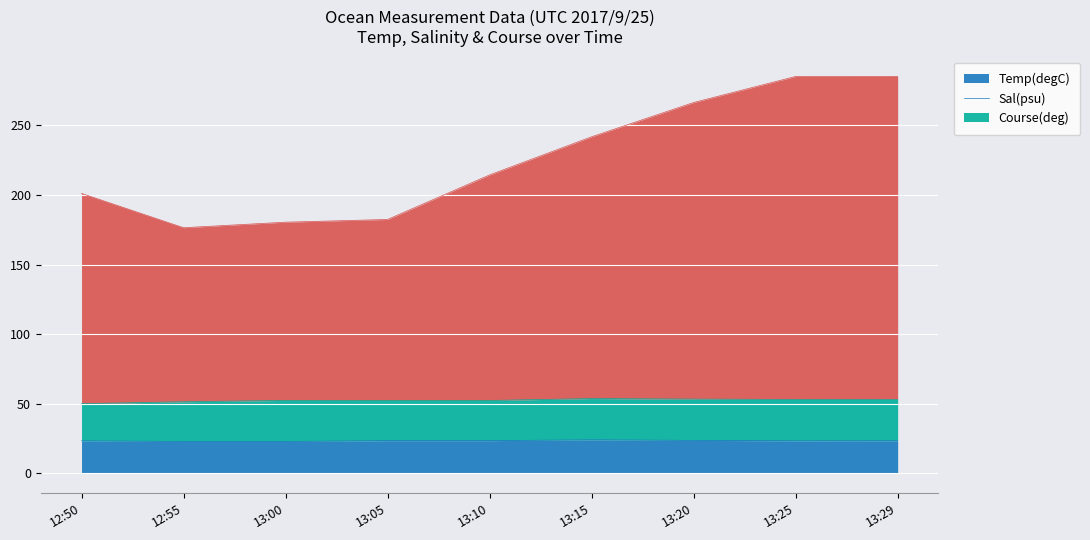

What is the sum of the Temp(degC) values at 12:50 and 13:05?

47.0